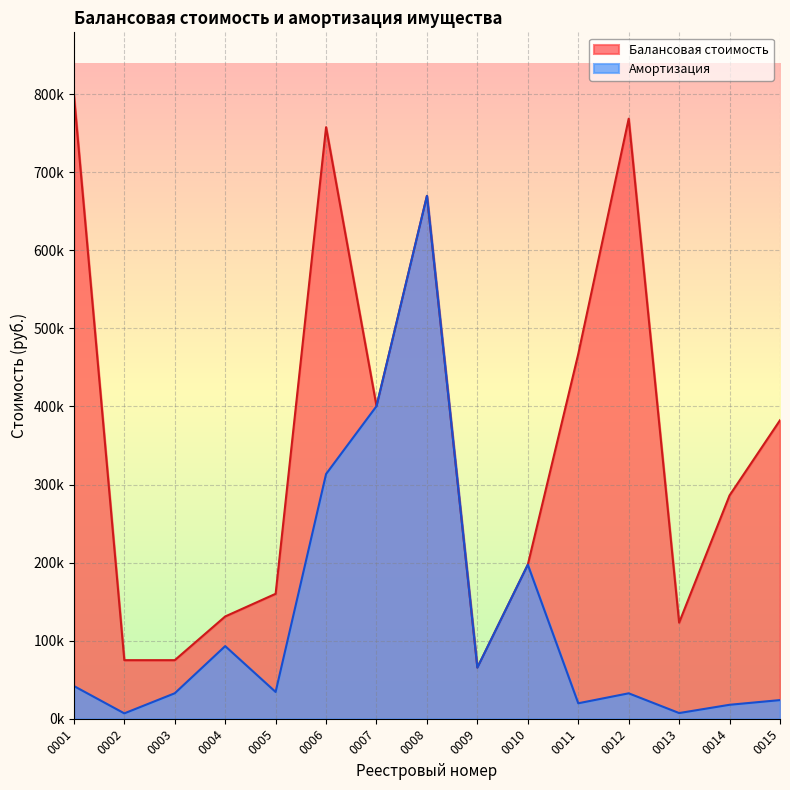

Reading right to left, transcribe all the data shown in this chart.

Балансовая стоимость: 0015=382300.0	0014=286050.0	0013=123053.0	0012=768509.0	0011=467129.0	0010=197316.0	0009=65522.0	0008=669672.5	0007=400319.5	0006=757596.0	0005=160003.5	0004=130986.0	0003=75000.0	0002=75000.0	0001=799210.0
Амортизация: 0015=23876.1	0014=17865.0	0013=7273.2	0012=32559.3	0011=19790.8	0010=197316.0	0009=65522.0	0008=669672.5	0007=400319.5	0006=313425.0	0005=34286.4	0004=93002.8	0003=32611.1	0002=6875.0	0001=41886.3